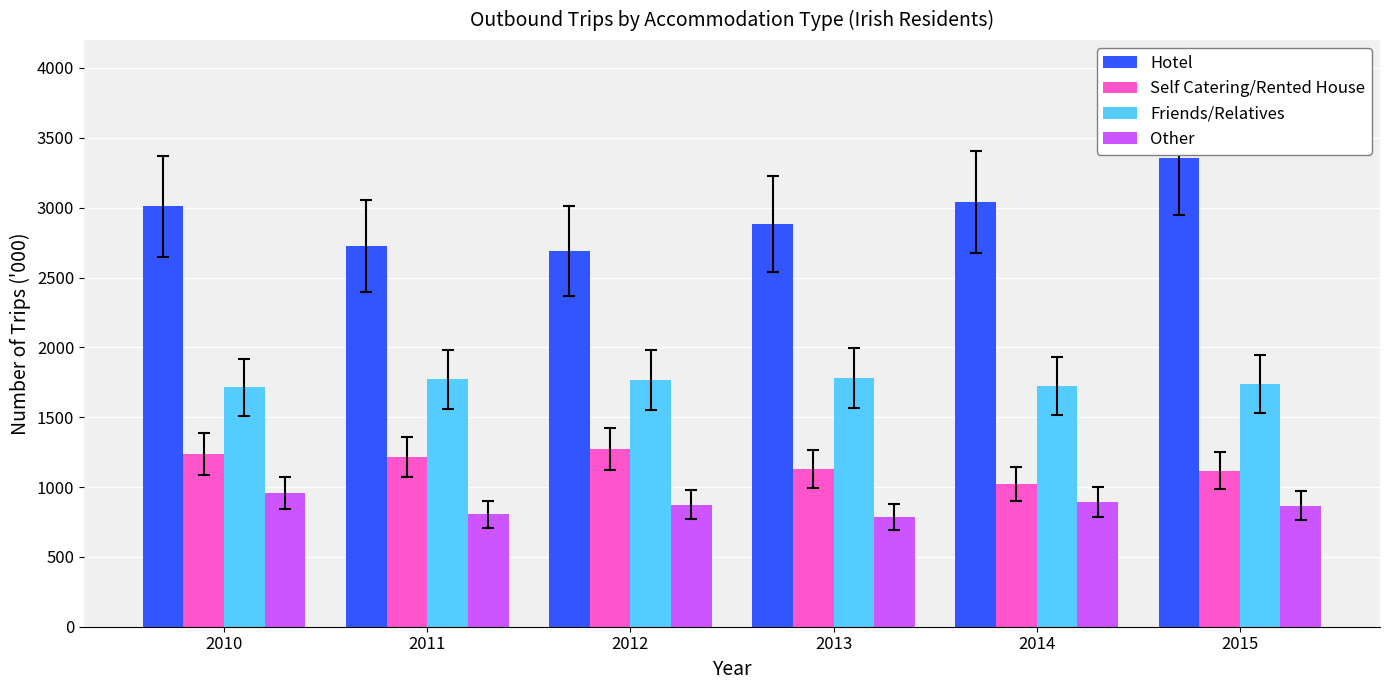

At how many categories does at least one series exceed 1177?

6